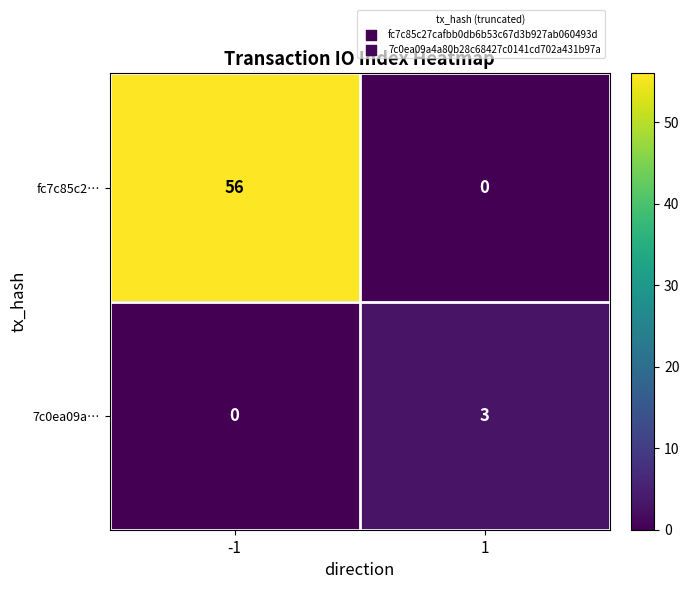

Which series has the largest total across all categories?

fc7c85c2…